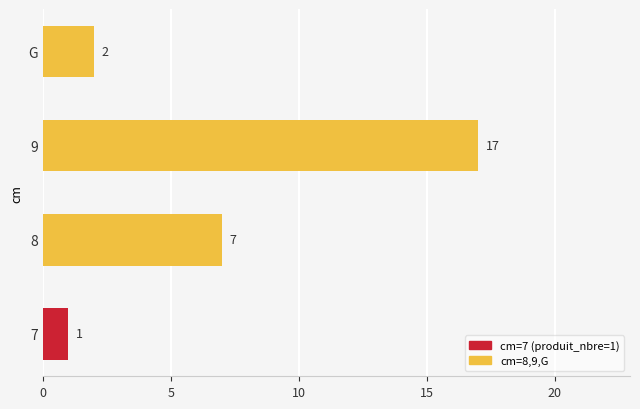

Which label corresponds to the largest value in the chart?

9